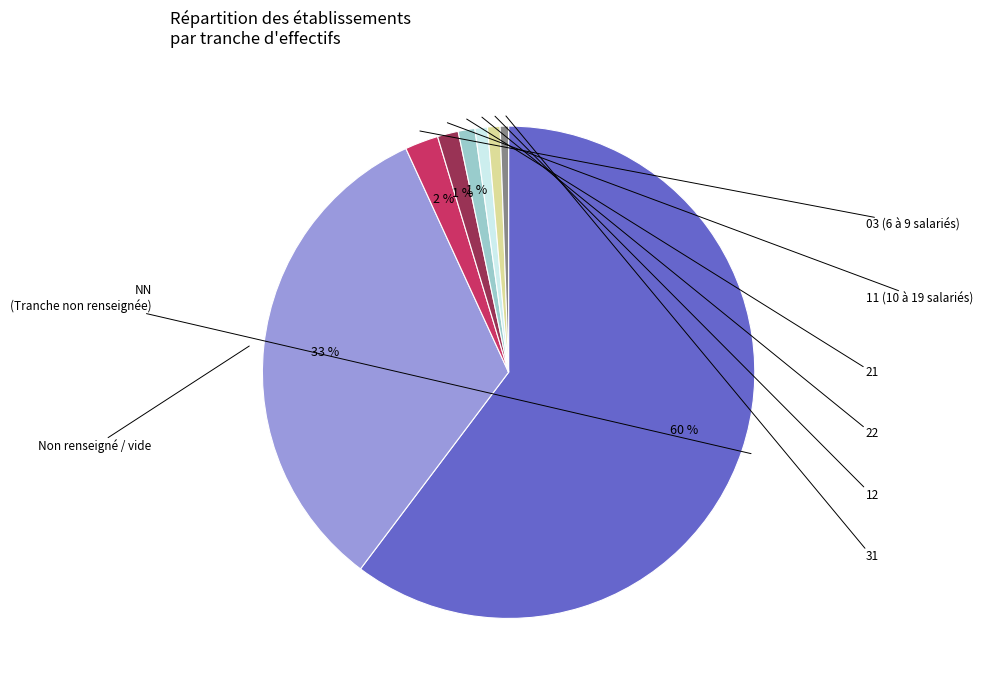

How many segments does this pie chart have?

8